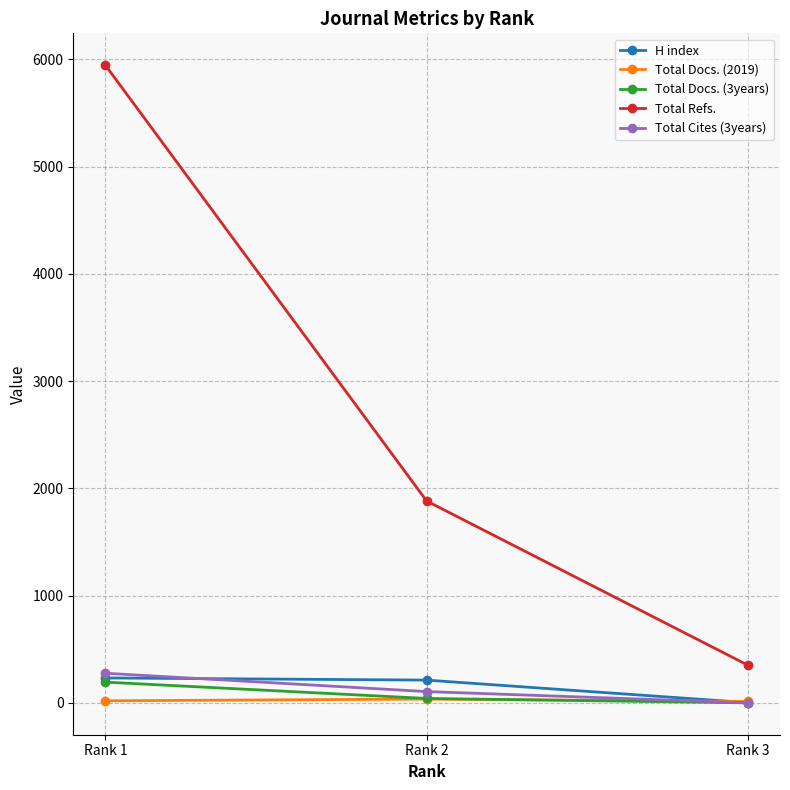

What is the difference between the highest and lowest values at Rank 2?

1847